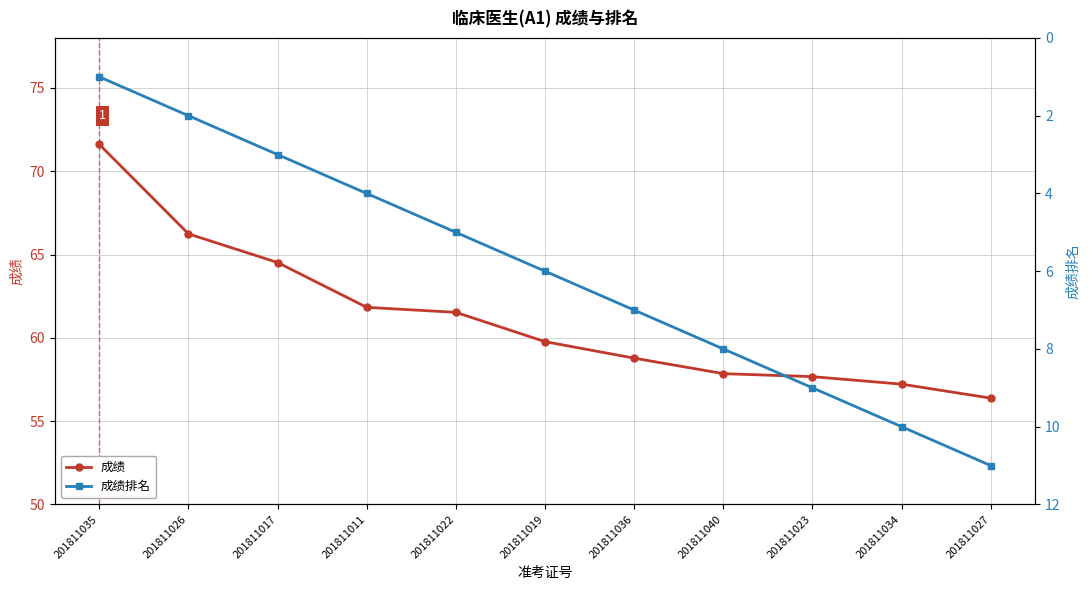

Where does the 成绩排名 series first go above 6?

201811036